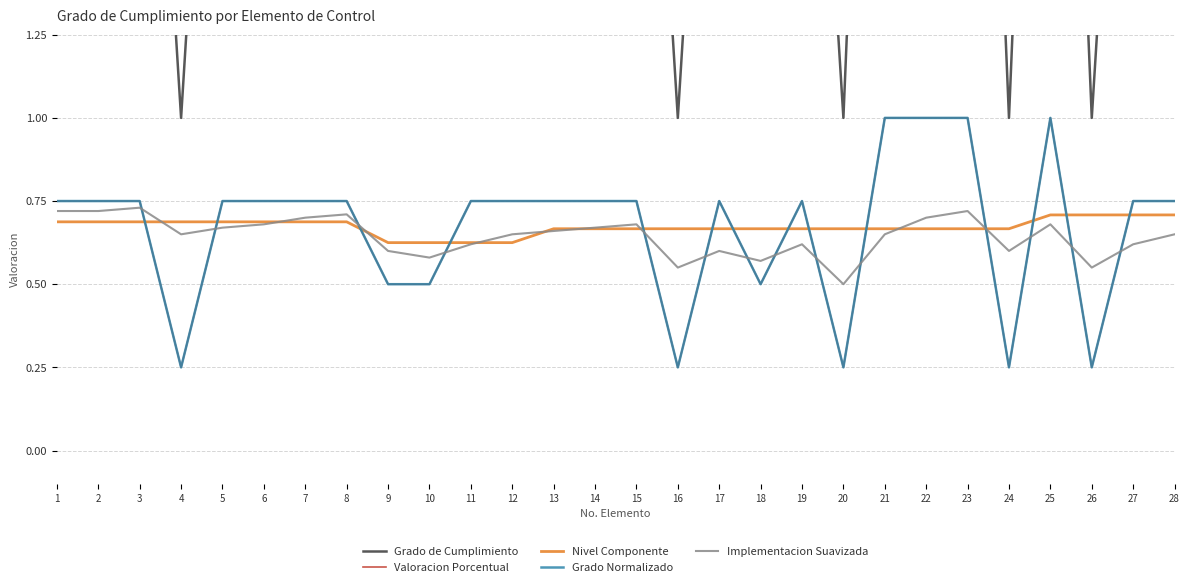

At which category does Grado Normalizado reach its first local peak?

17